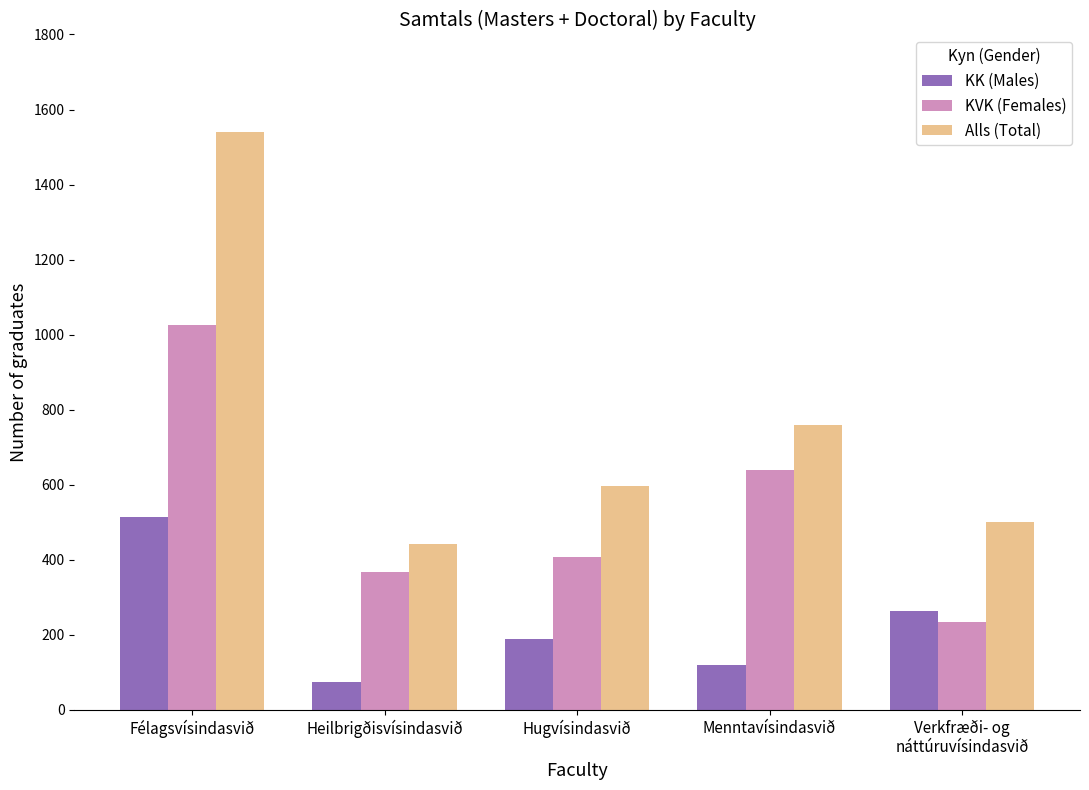

At which category is the sum across all series the highest?

Félagsvísindasvið